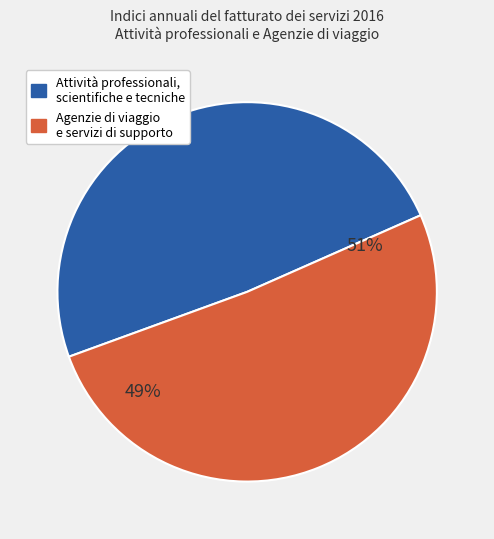

To the nearest percent, what is the difference between the largest and smallest slice percentages?

2%